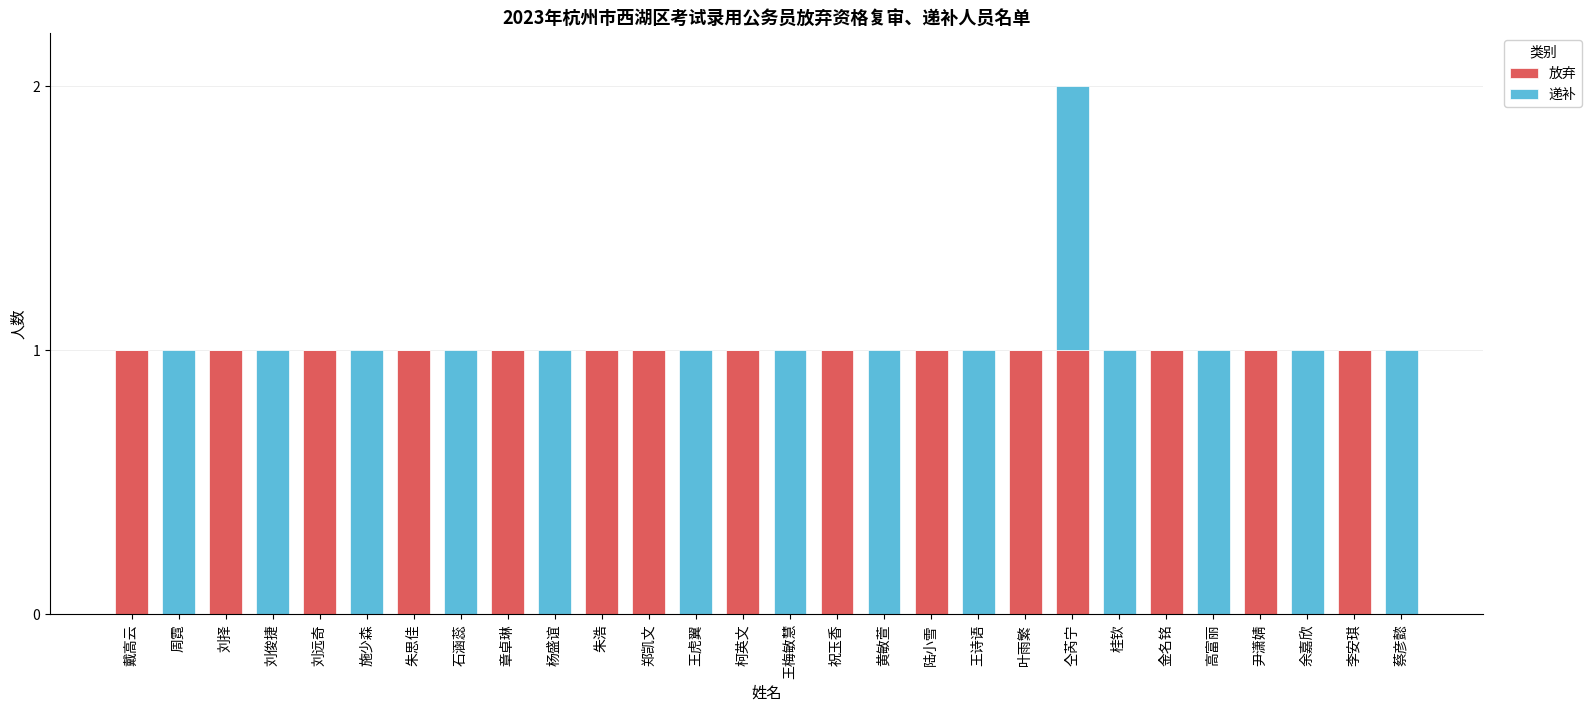

What are all the series names shown in the legend?

放弃, 递补